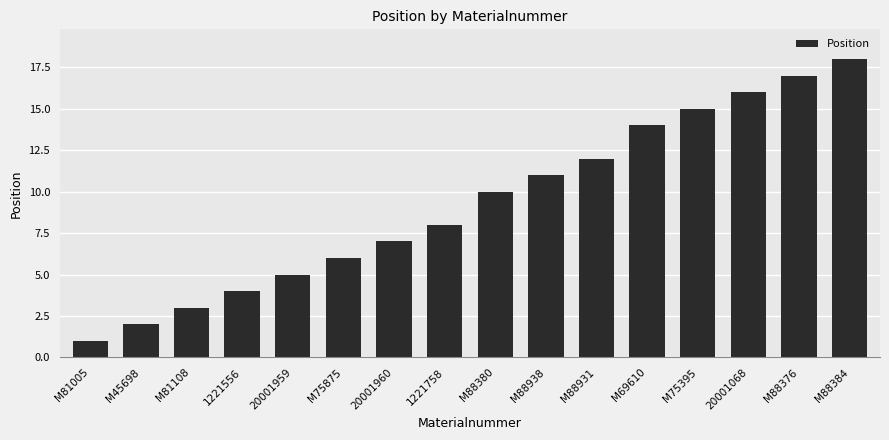

What is the label of the 10th bar from the left?

M88938